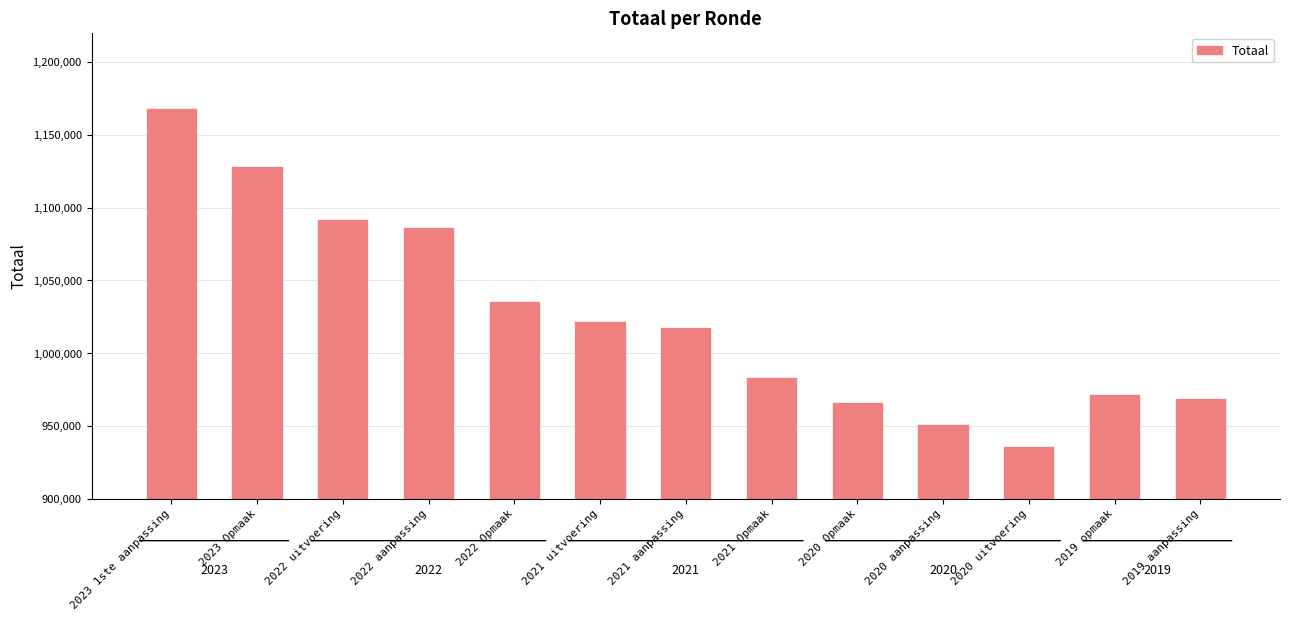

What is the label of the 13th bar from the left?

2019 aanpassing